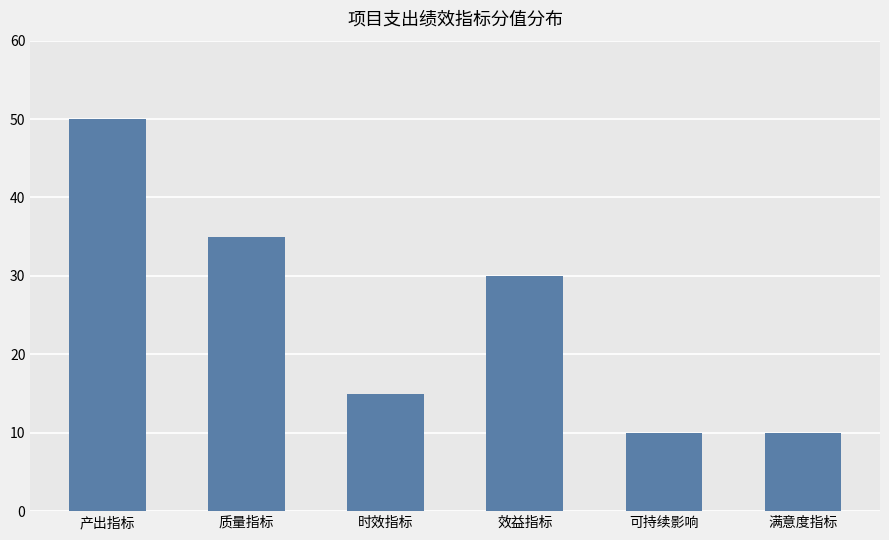

True or false: the data shows 30 at 效益指标.

True